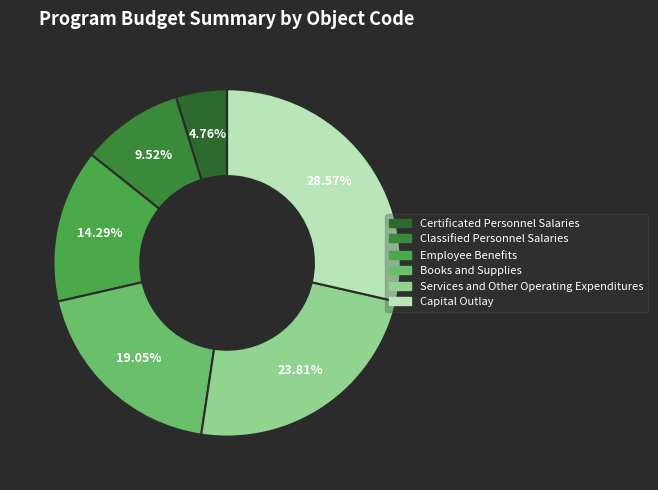

To the nearest percent, what portion does Books and Supplies represent?

19%